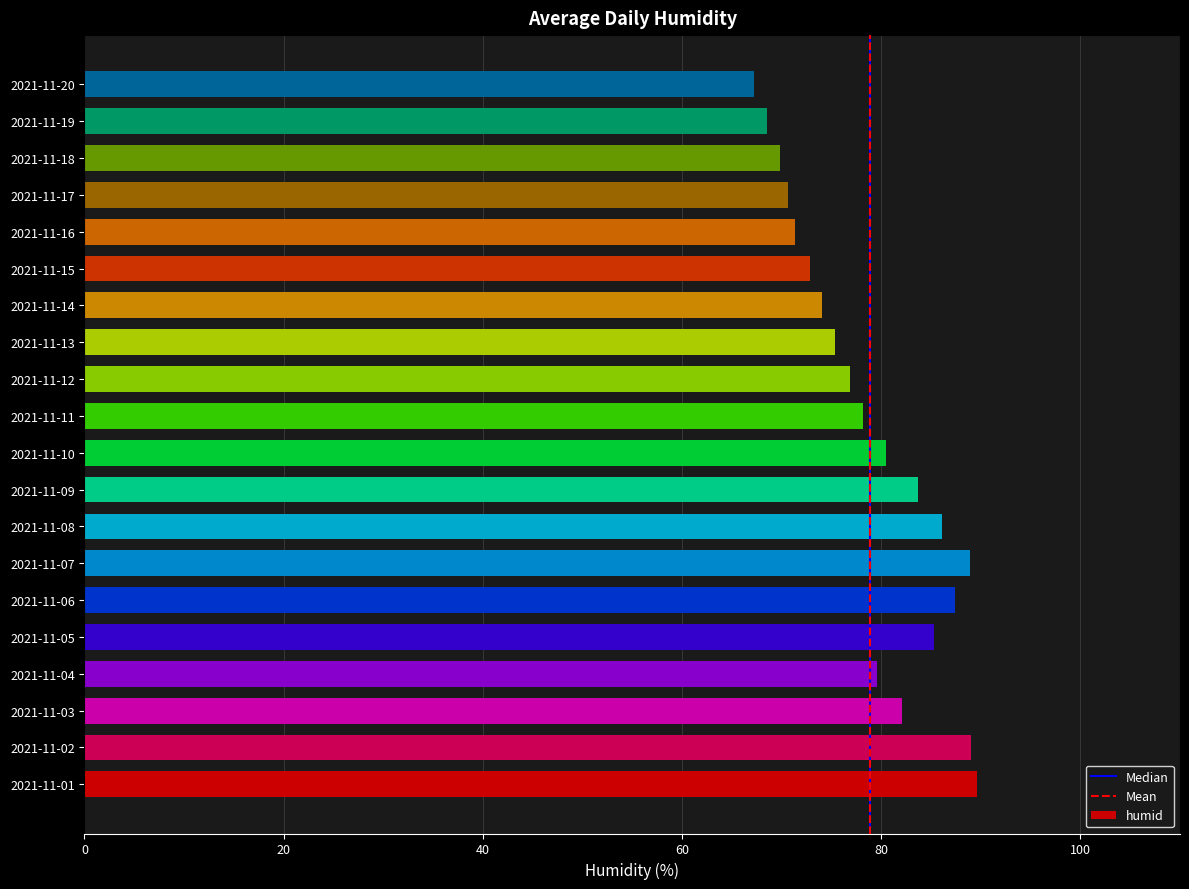

Which has a higher value, 2021-11-09 or 2021-11-19?

2021-11-09